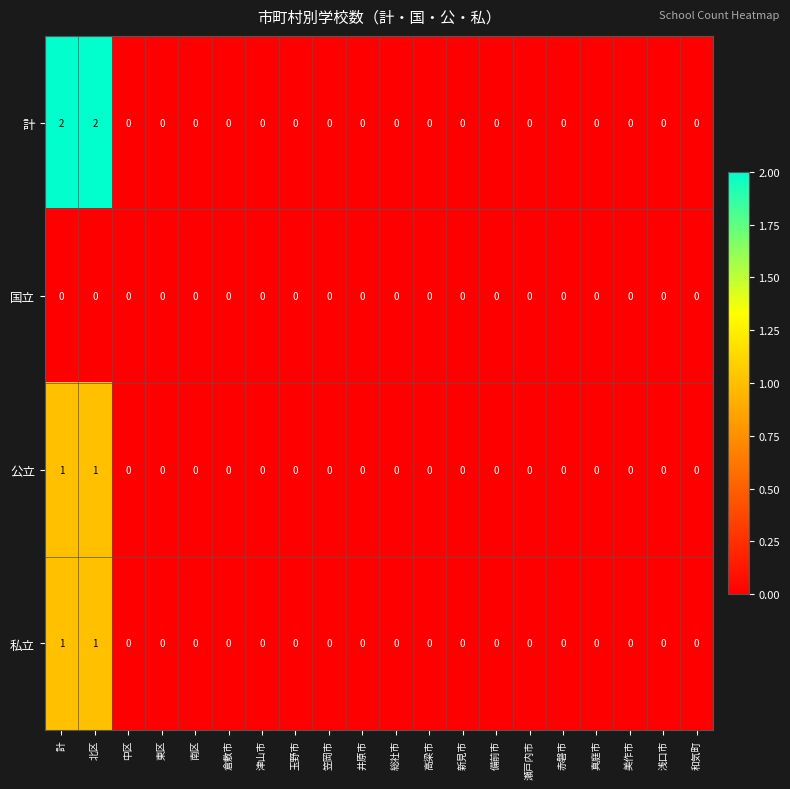

How many 私立 values are between 0 and 1?

20